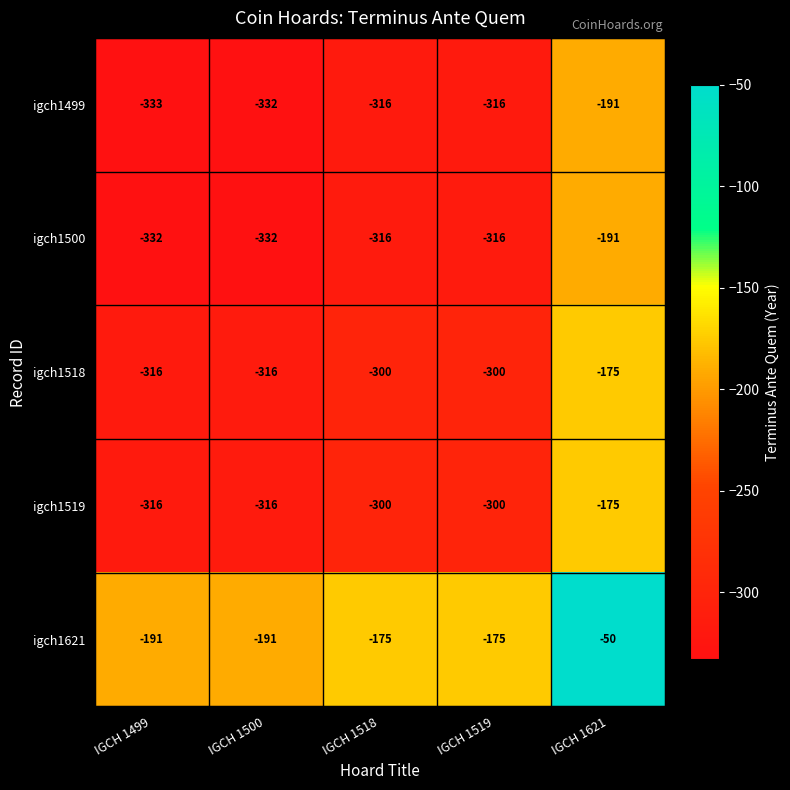

What is the total value across all series at IGCH 1499?

-1488